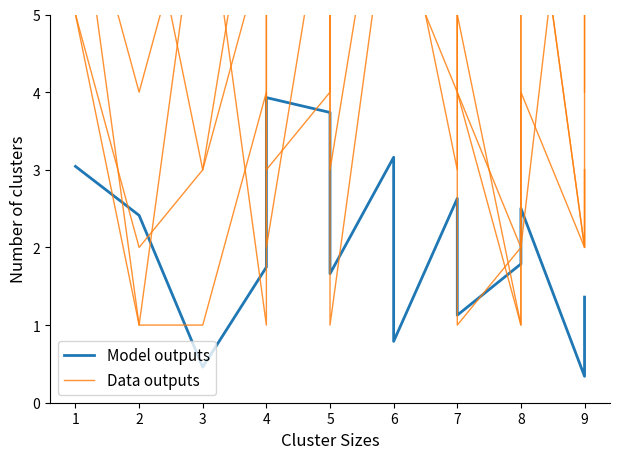

Where is Model outputs nearest to the value 2?

11